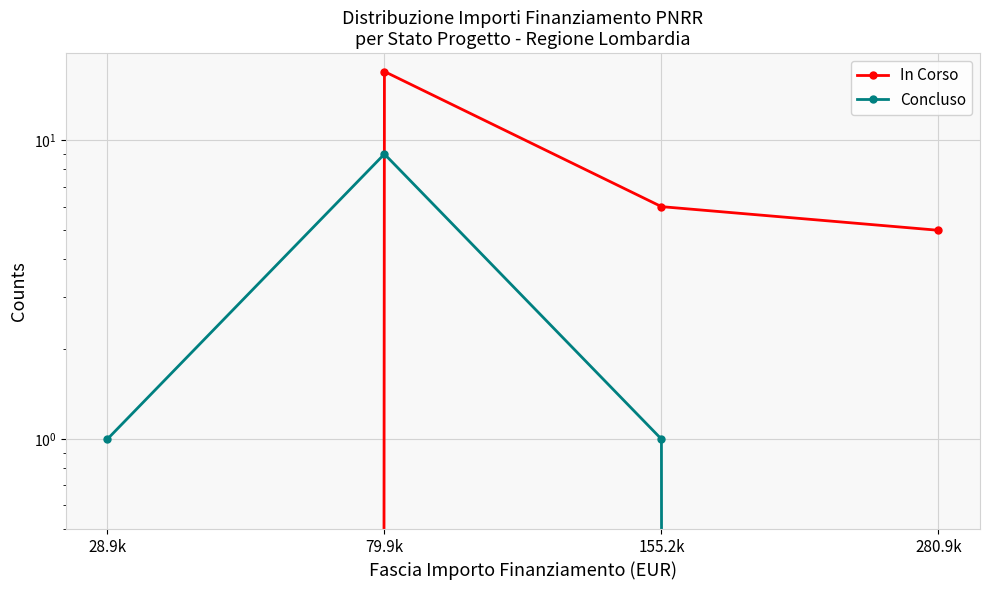

At which category does In Corso reach its first local peak?

79.9k